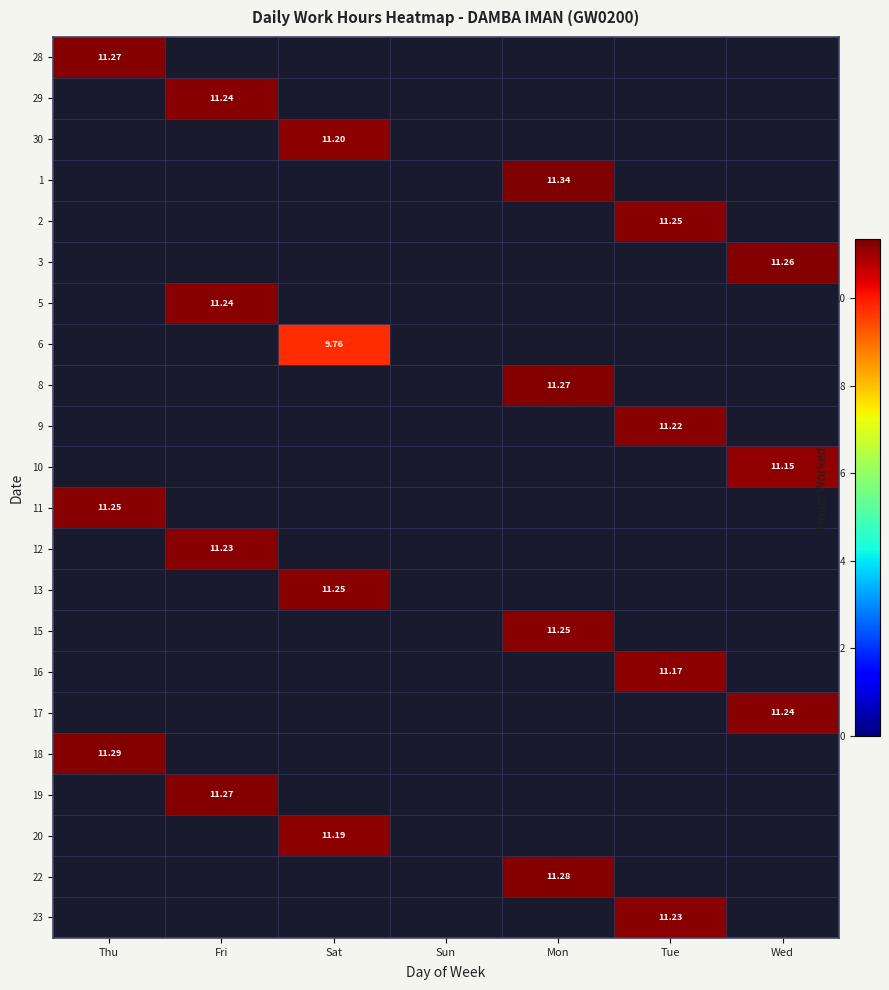

How many categories are shown in the chart?

7